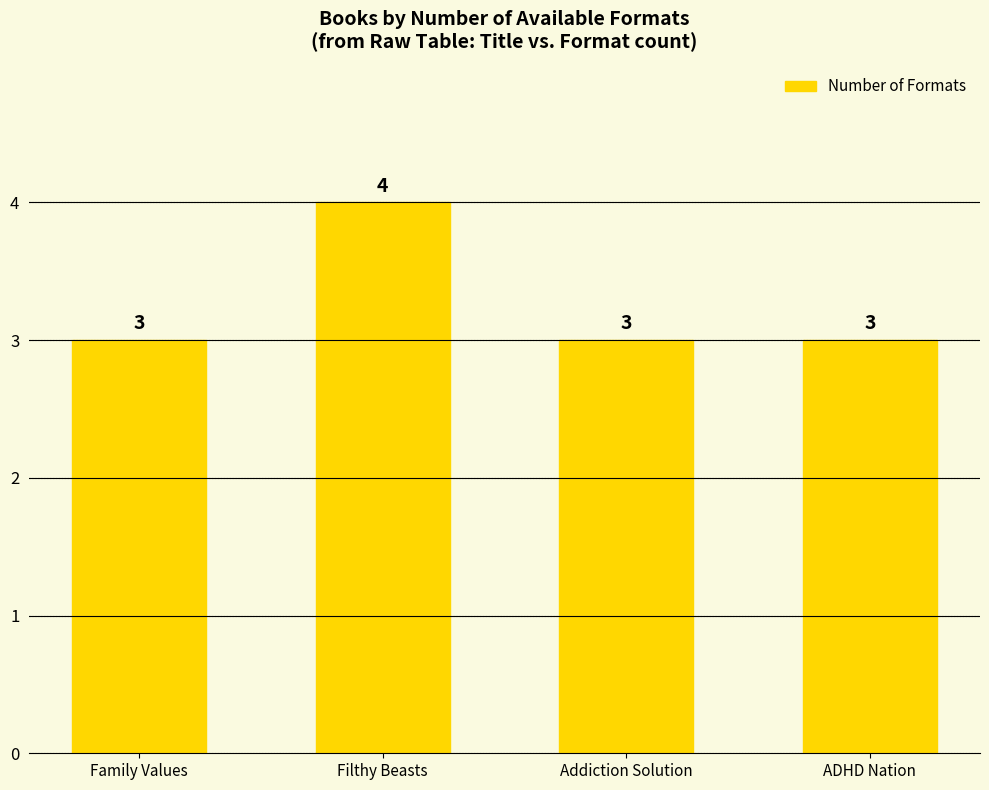

Reading left to right, list all the values displayed in this chart.

3	4	3	3